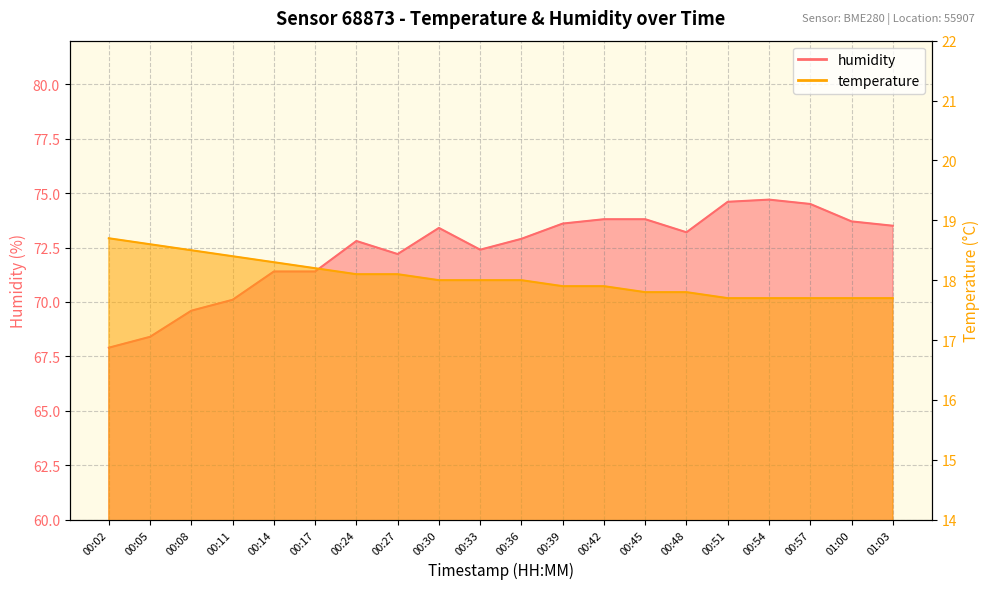

In humidity, how many points are higher than both neighbors (excluding endpoints)?

3